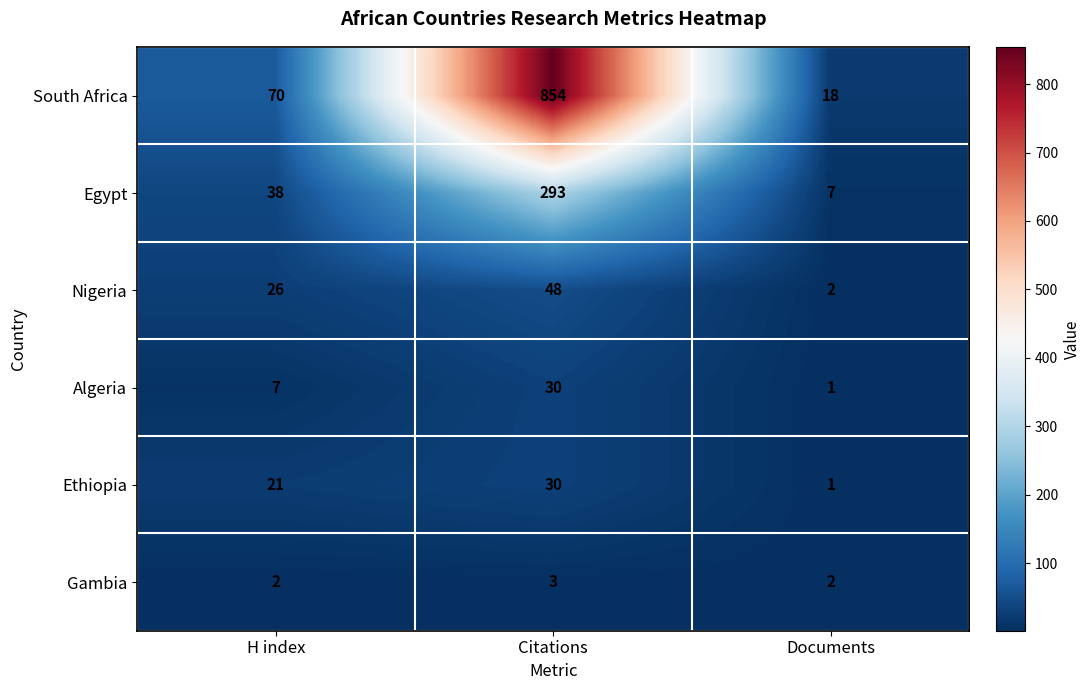

How many values in the Algeria series are below 7?

1